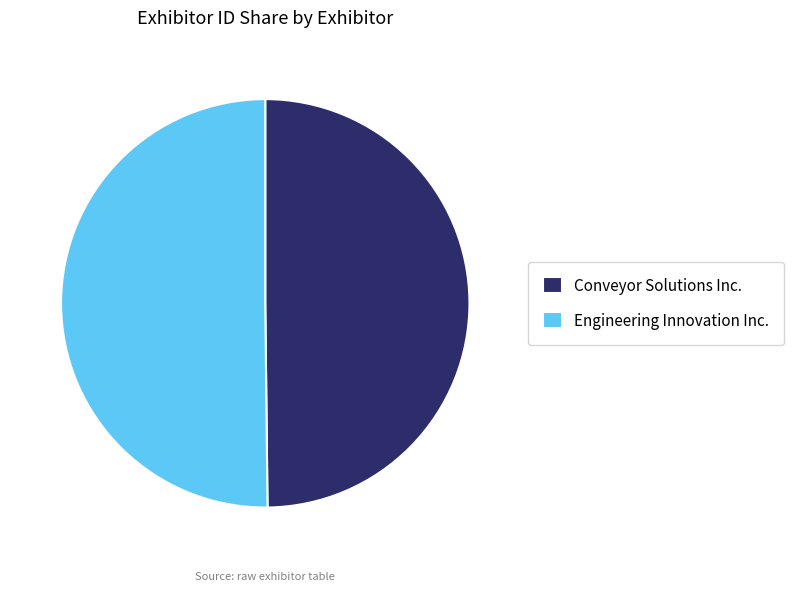

What is the ratio of the value at Conveyor Solutions Inc. to the value at Engineering Innovation Inc.?

1.0